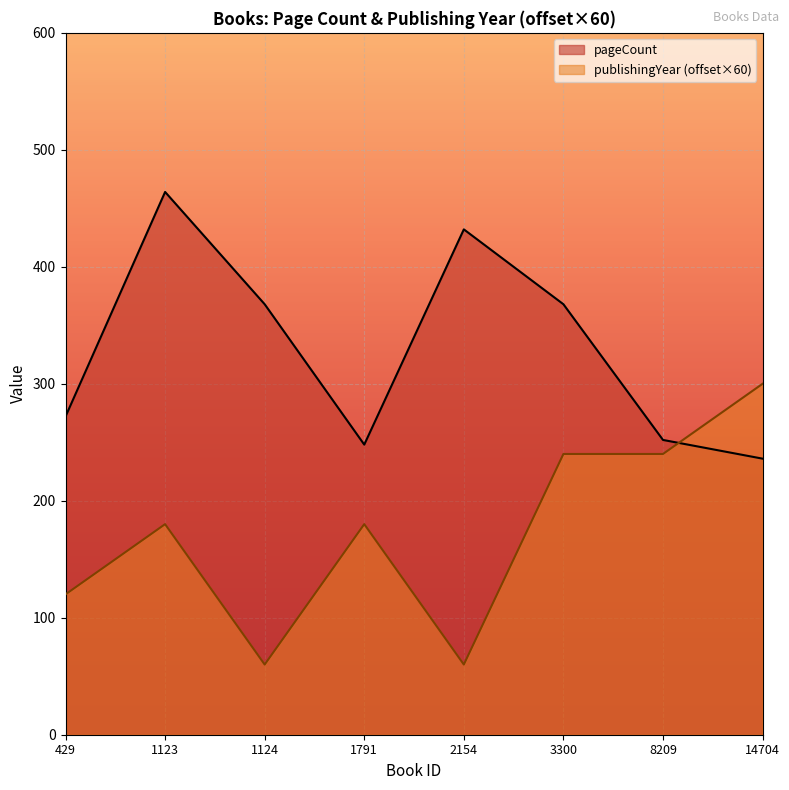

What is the difference between the pageCount values at 3300 and 8209?

116